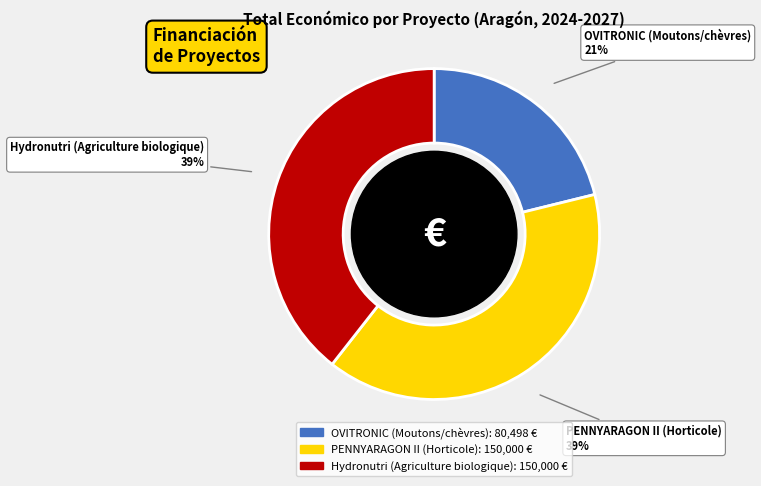

Combined, do Hydronutri (Agriculture biologique) and OVITRONIC (Moutons/chèvres) account for over 50%?

Yes